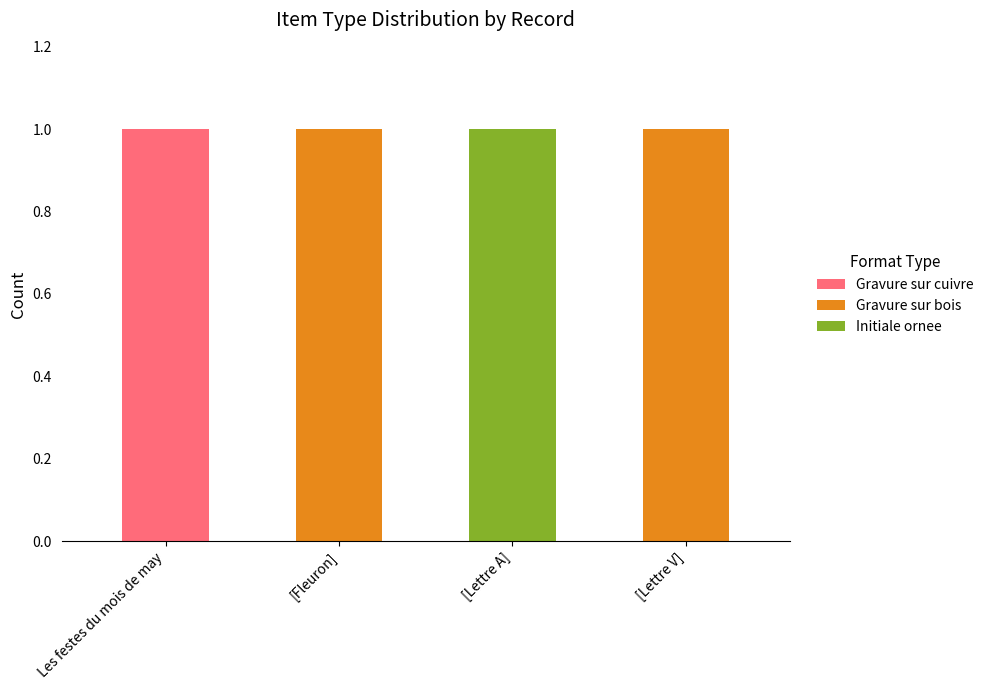

Reading right to left, list the values for the Gravure sur cuivre series.

[Lettre V]=0	[Lettre A]=0	[Fleuron]=0	Les festes du mois de may=1